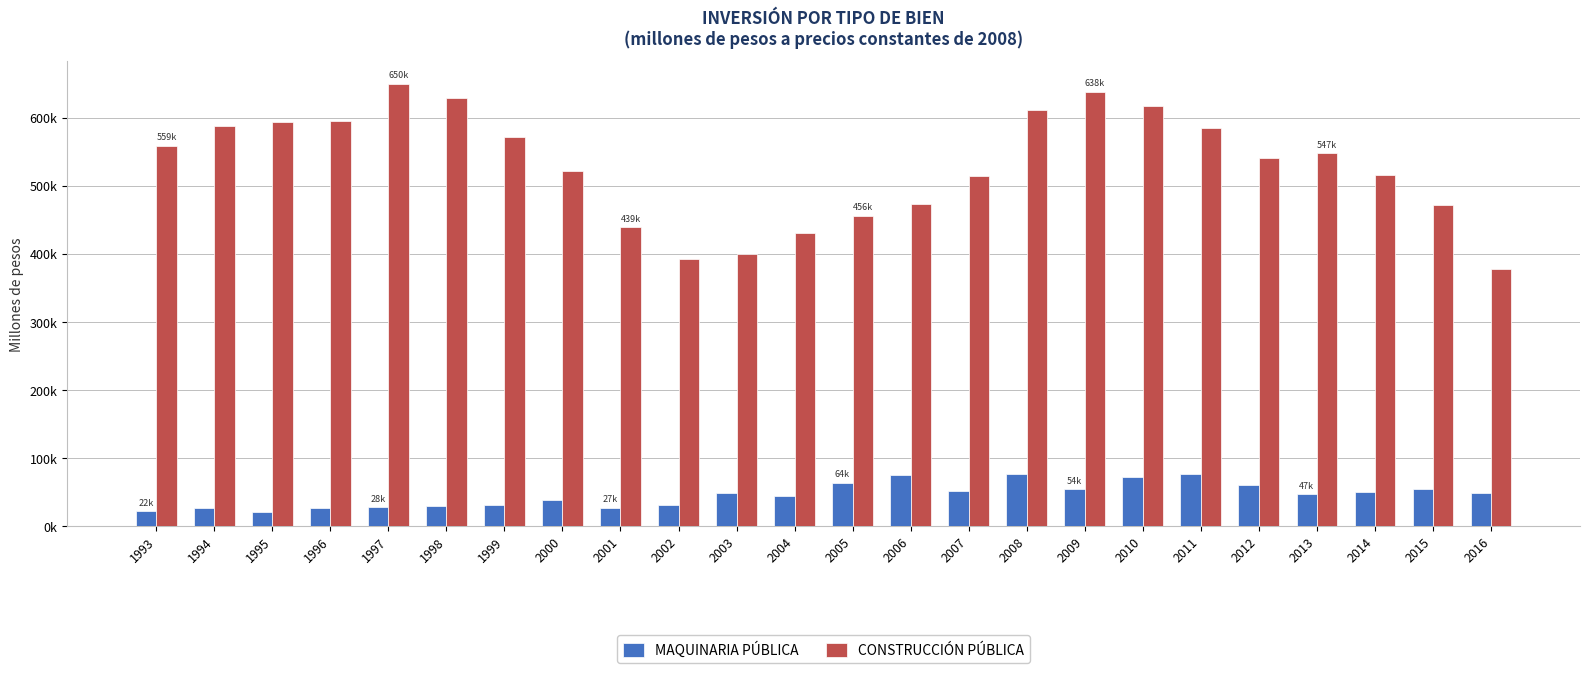

Where does the CONSTRUCCIÓN PÚBLICA series first go above 547223?

1993